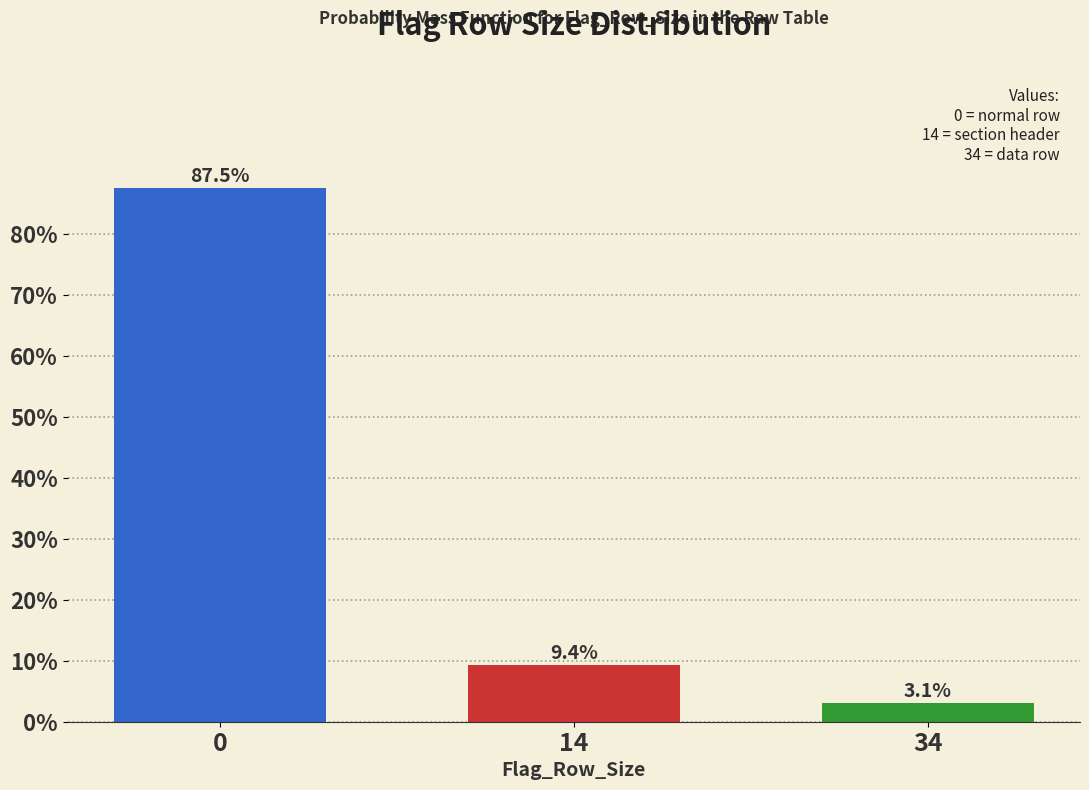

Reading left to right, what are all the values shown in this chart?

0=87.5	14=9.4	34=3.1